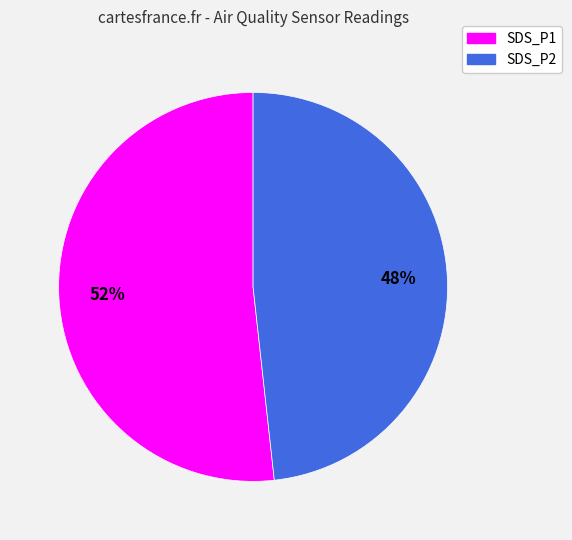

How many slices are in this pie chart?

2